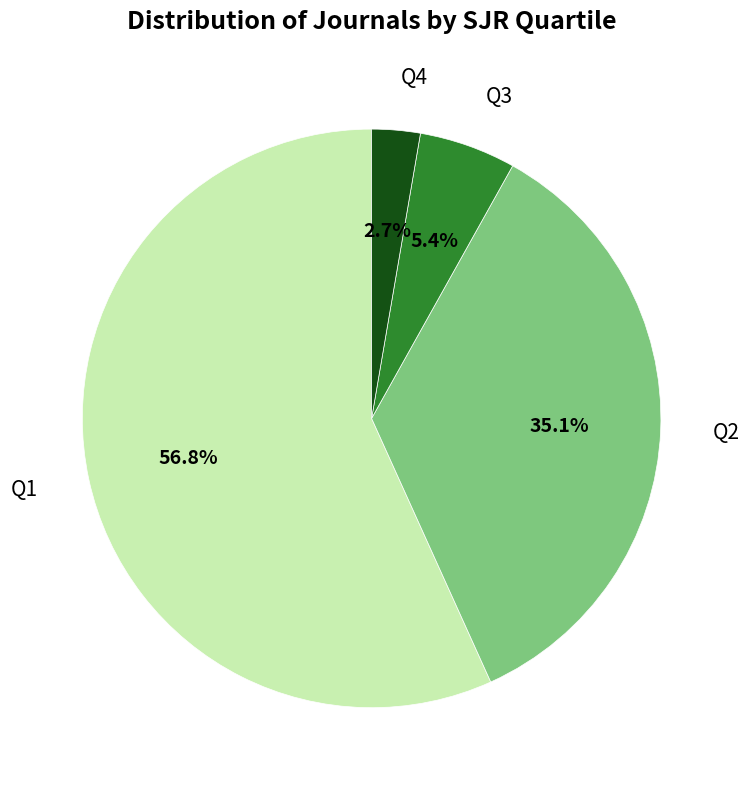

Which has a higher value, Q1 or Q4?

Q1